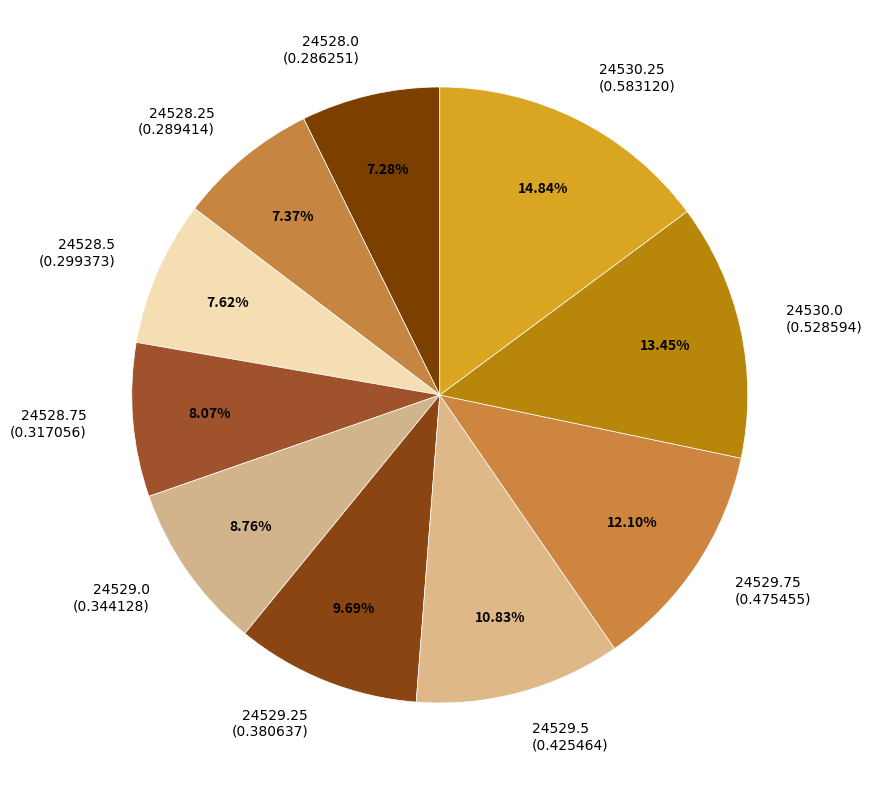

Do 24528.5 and 24528.0 together represent more than half of the pie?

No